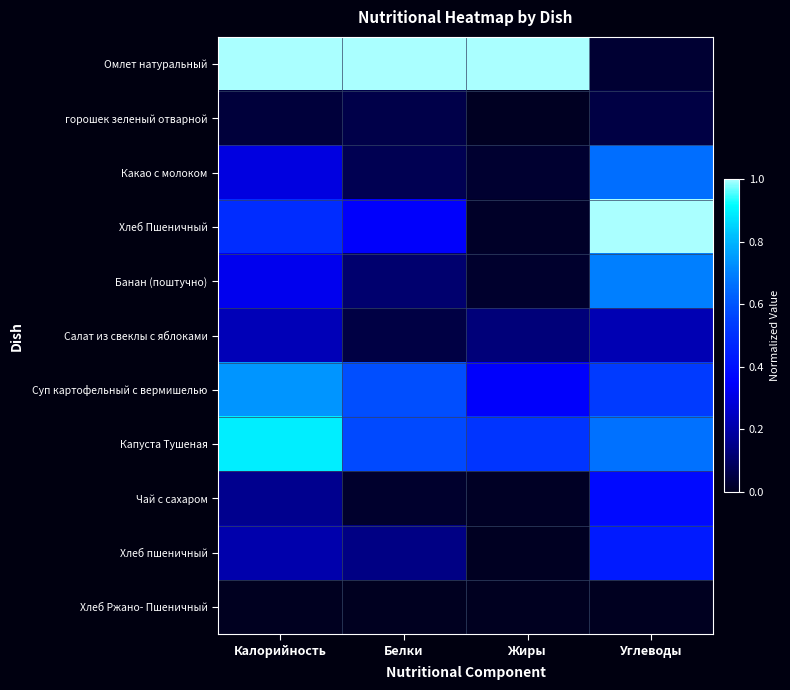

What is the difference between the highest and lowest values at Белки?

1.0